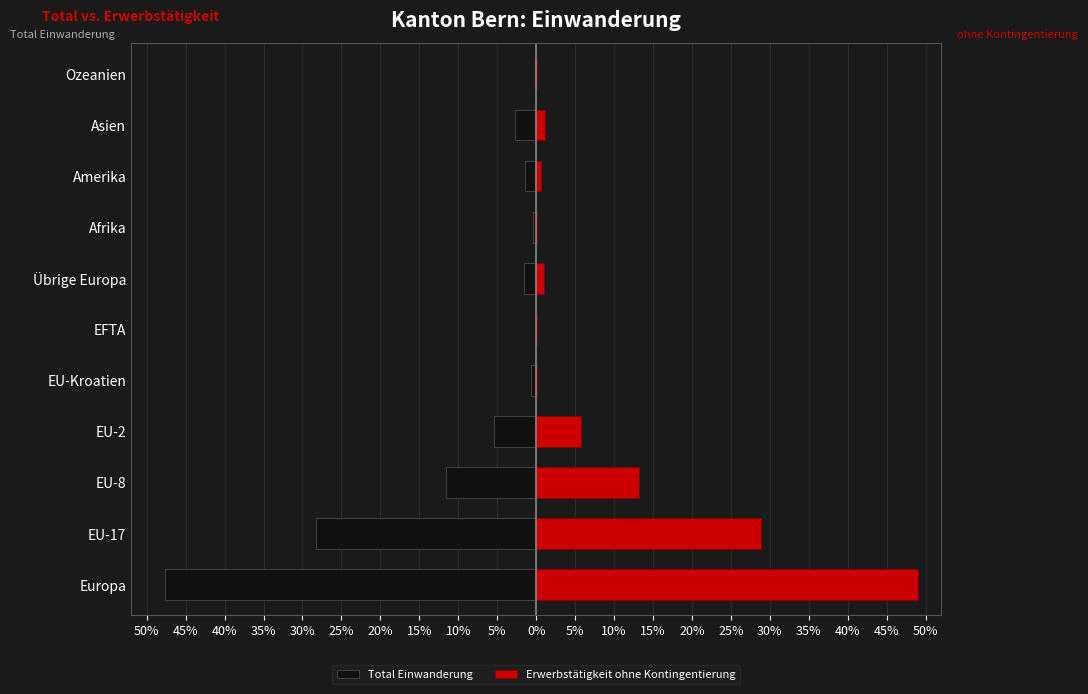

Reading left to right, list all the values displayed in this chart.

Total Einwanderung: -47.6	-28.3	-11.6	-5.4	-0.7	-0.1	-1.5	-0.4	-1.5	-2.8	-0.2
Erwerbstätigkeit ohne Kontingentierung: 49.0	28.8	13.1	5.8	0.1	0.1	1.0	0.2	0.6	1.1	0.1